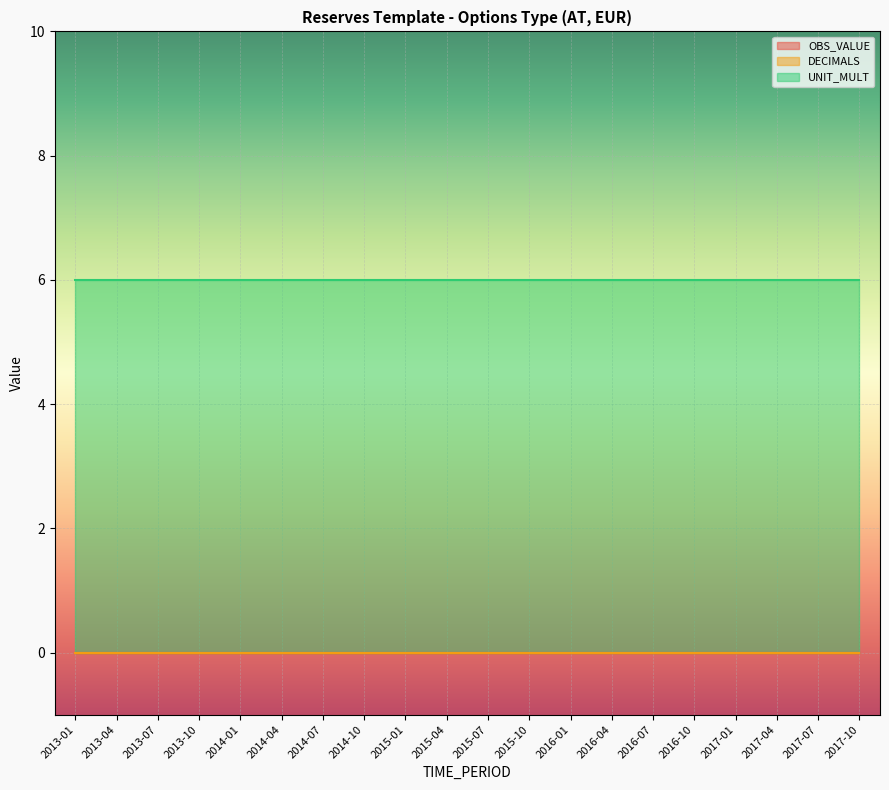

What is the total value across all series at 2014-07?

6